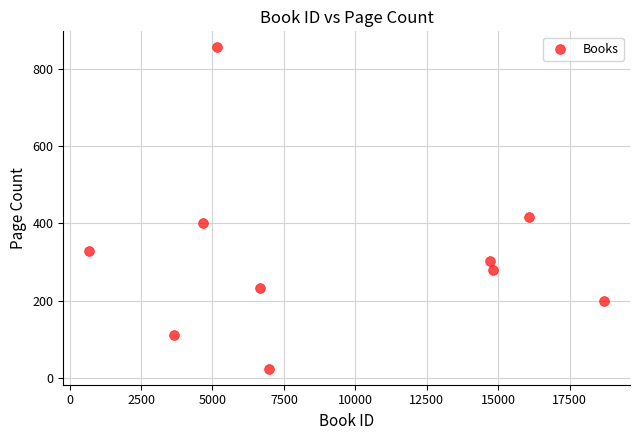

What is the range of Y values (max minus min)?

832